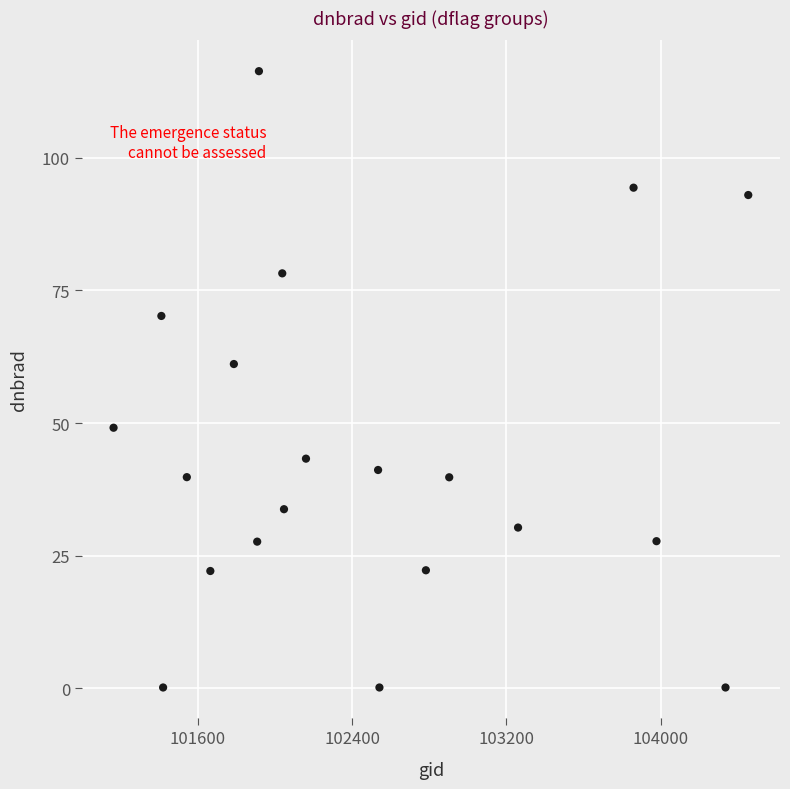

What is the range of Y values (max minus min)?

116.2